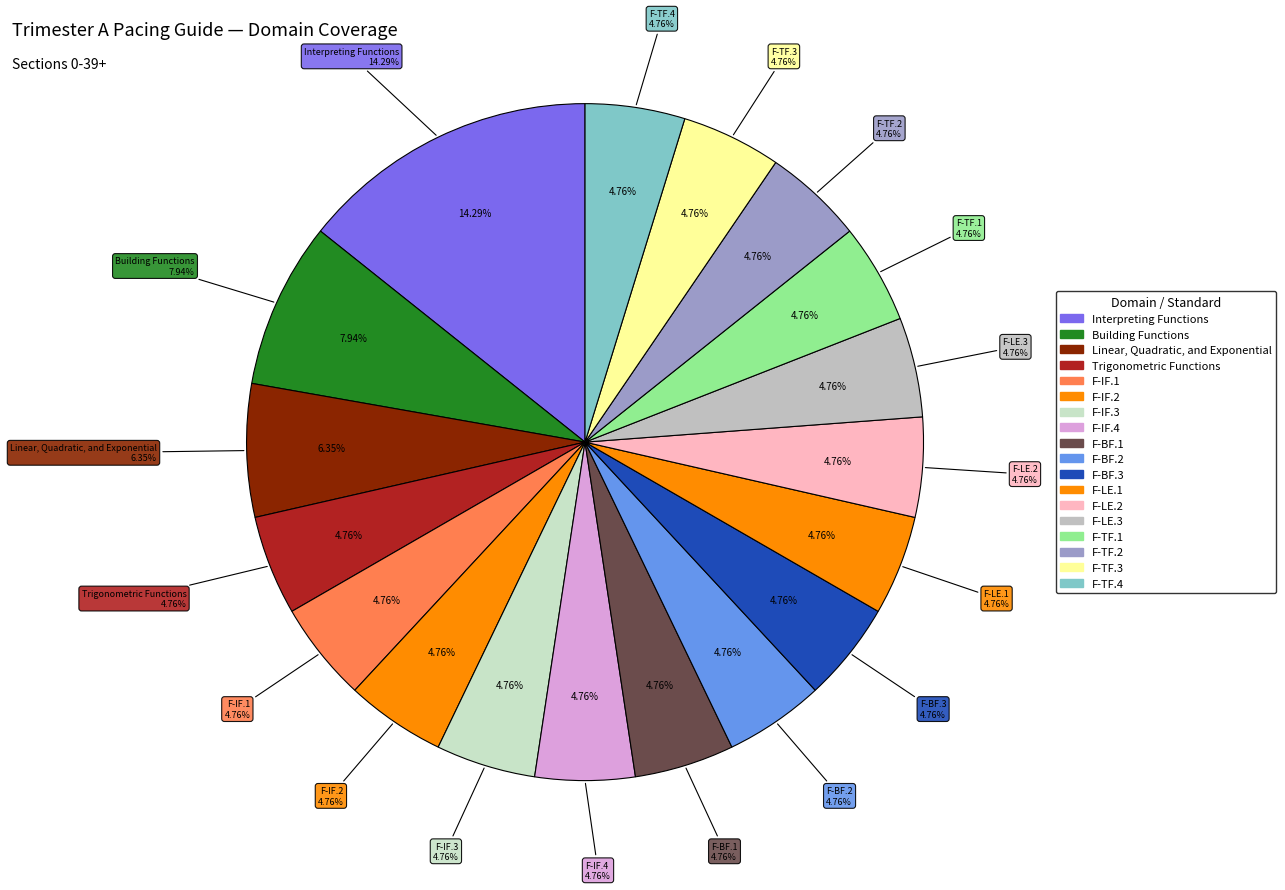

To the nearest percent, what portion does F-IF.3 represent?

5%